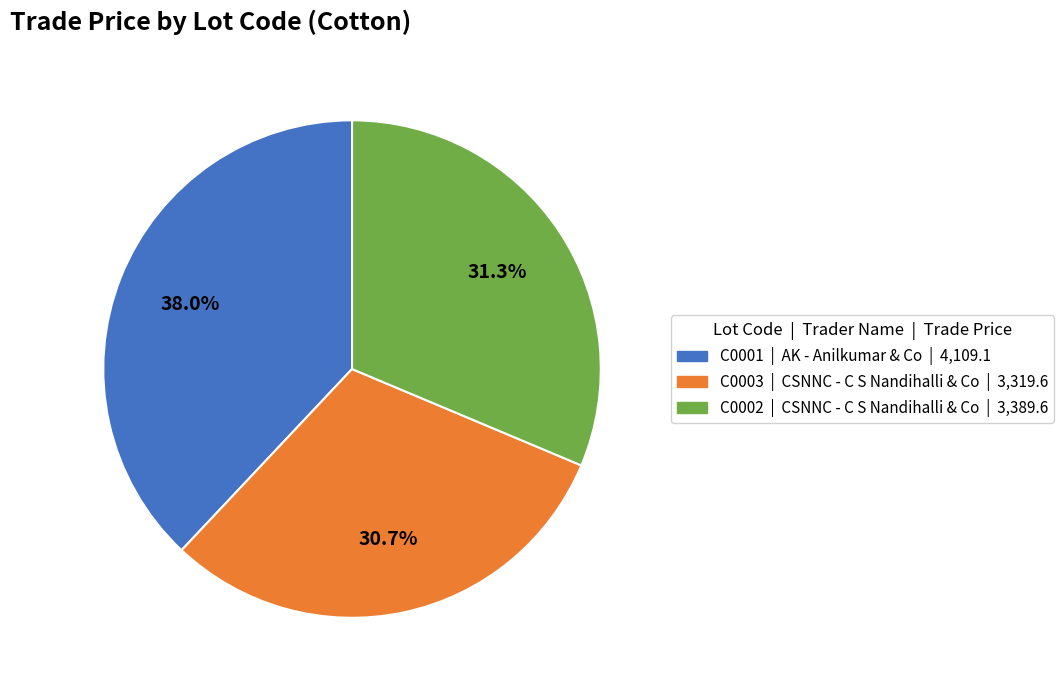

What is the ratio of the value at C0001 to the value at C0002?

1.2